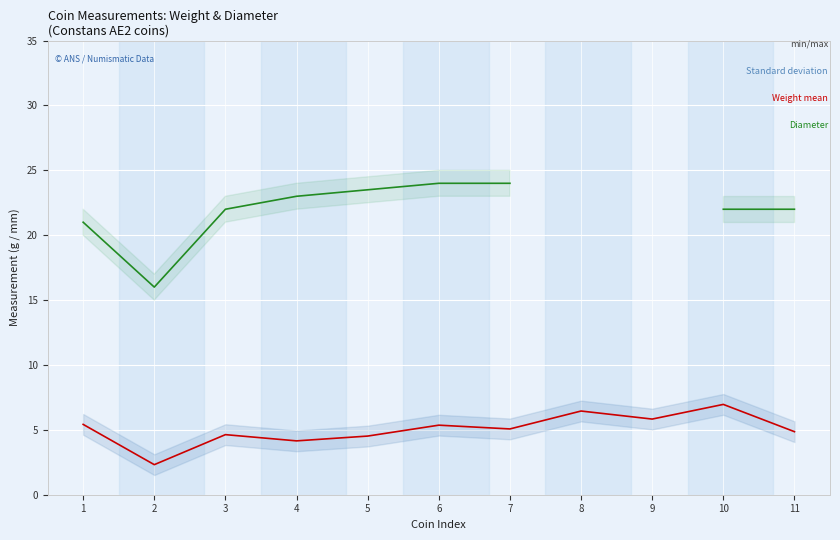

Which series has the largest range (max minus min)?

diameter